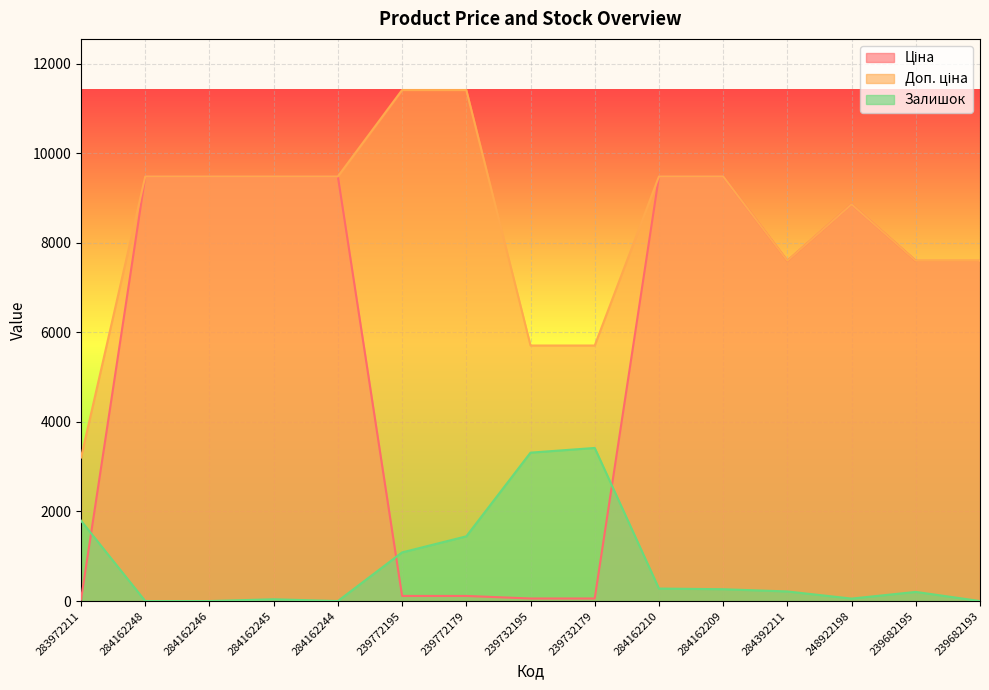

What is the label of the 12th point from the right?

284162245